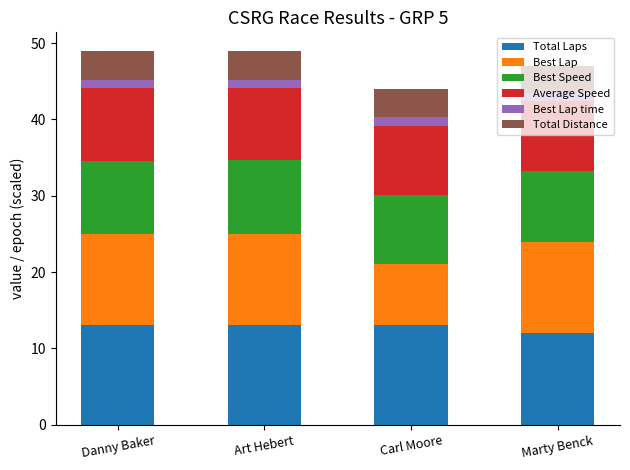

What is the total value across all series at Art Hebert?

49.0